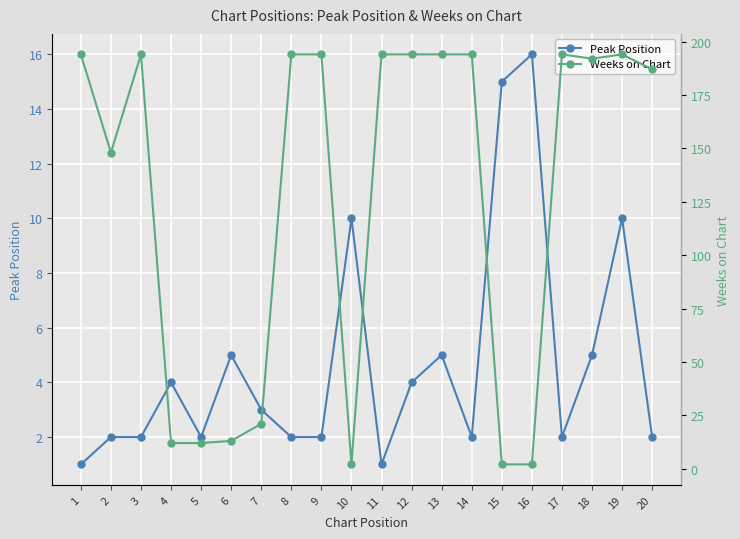

How many intersections are there between Peak Position and Weeks on Chart?

4